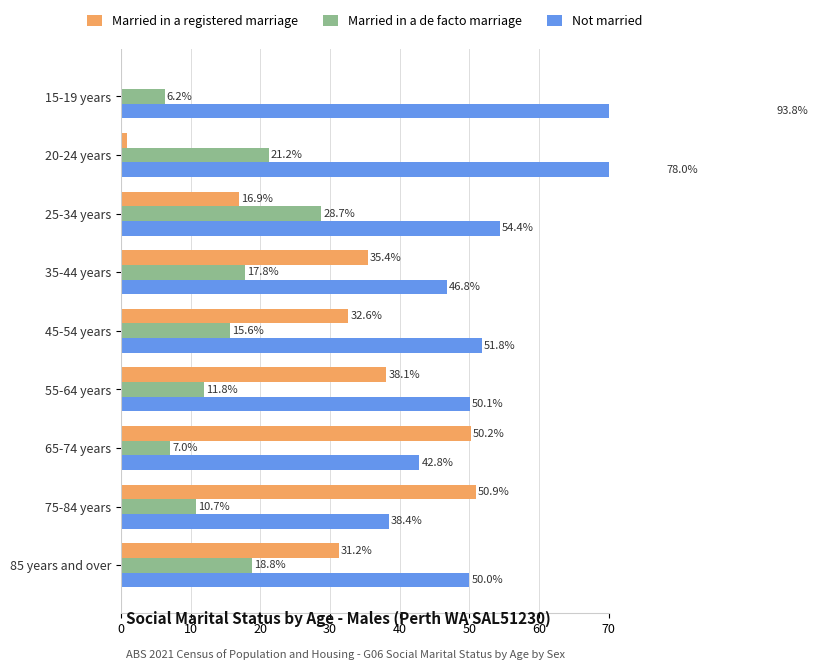

What are all the series names shown in the legend?

Married in a registered marriage, Married in a de facto marriage, Not married